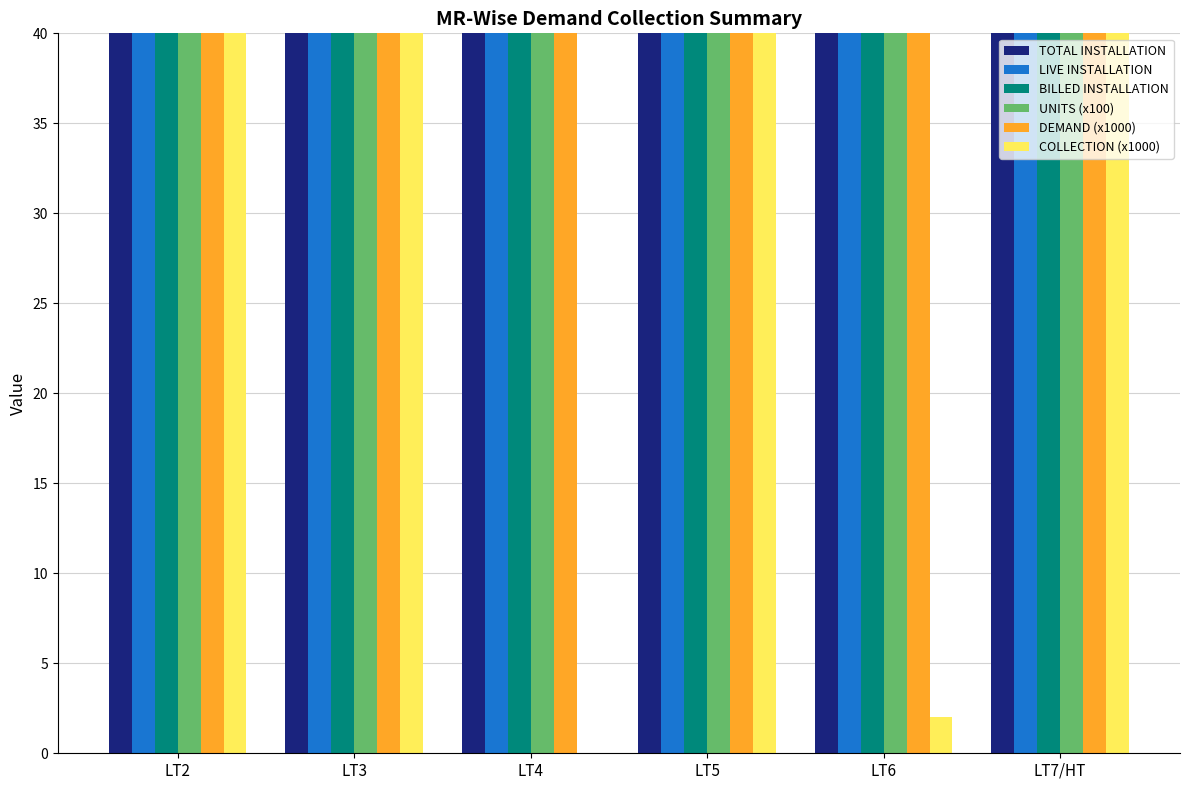

Which label corresponds to the smallest value in the chart?

LT4